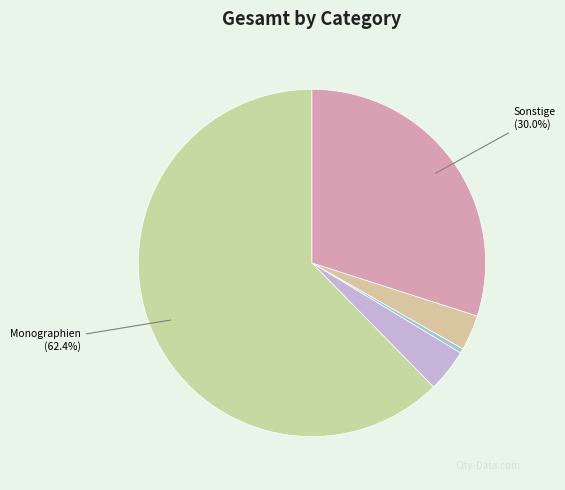

How many slices are in this pie chart?

5